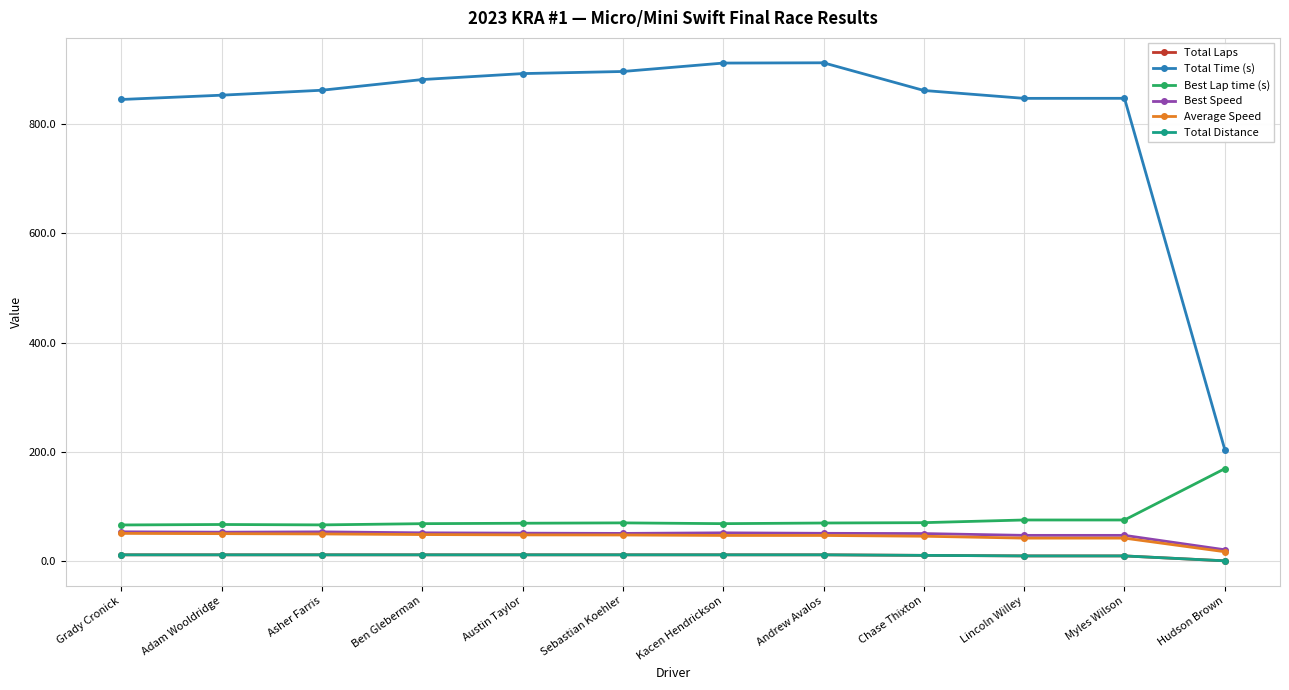

Does the chart have visible grid lines?

Yes